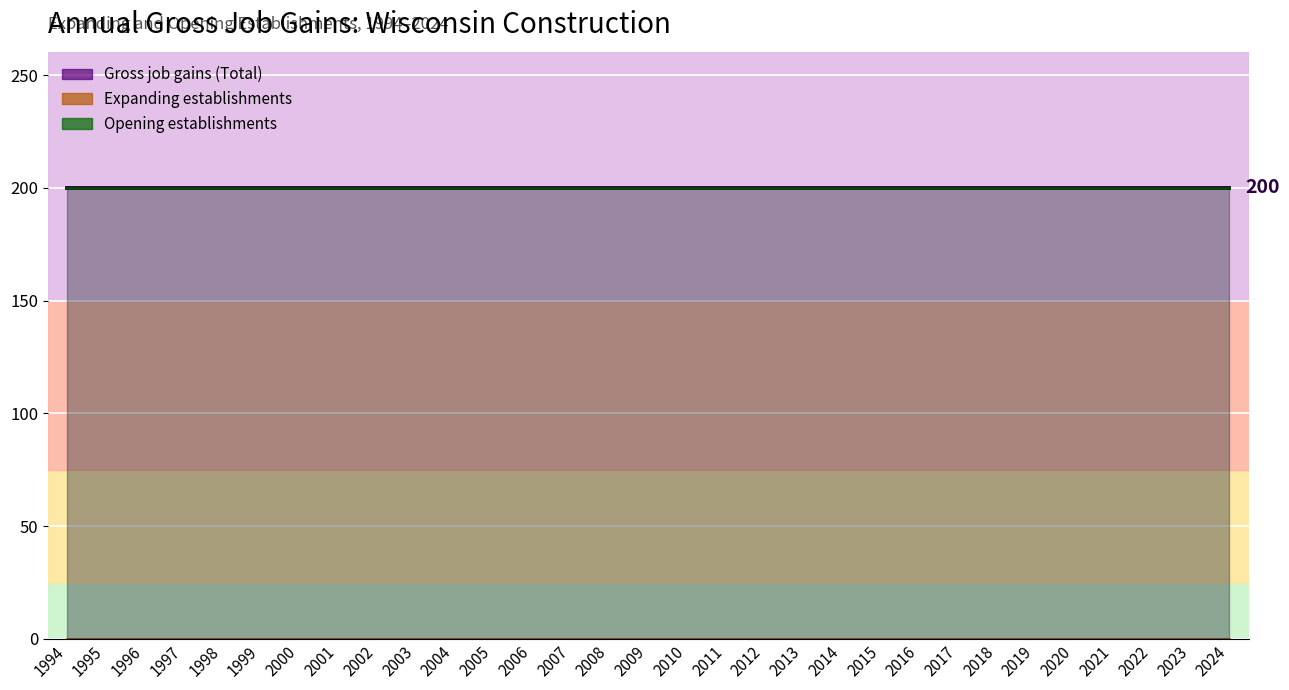

What are all the series names shown in the legend?

Gross job gains (Total), Expanding establishments, Opening establishments